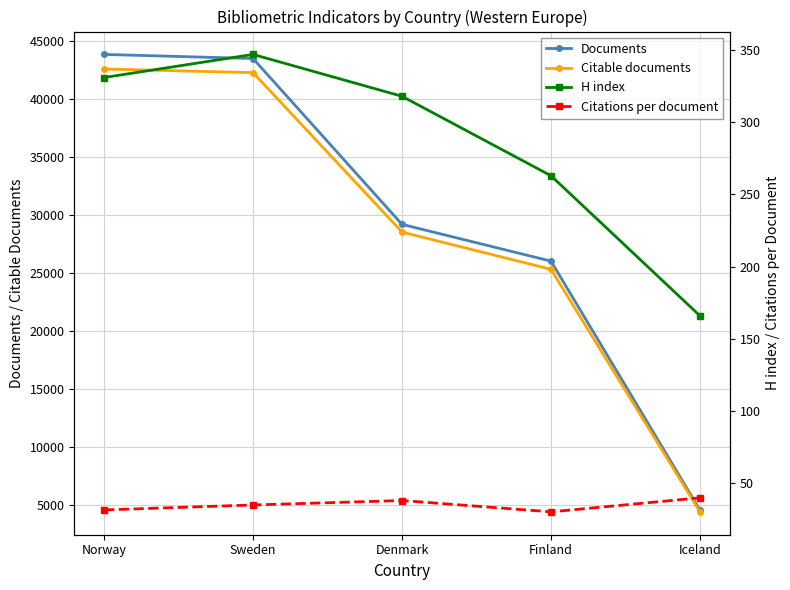

Reading left to right, what are all the values shown in this chart?

Documents: 43872.0	43518.0	29205.0	26031.0	4542.0
Citable documents: 42614.0	42301.0	28539.0	25322.0	4390.0
H index: 331.0	347.0	318.0	263.0	166.0
Citations per document: 31.6	35.0	38.1	30.2	39.9